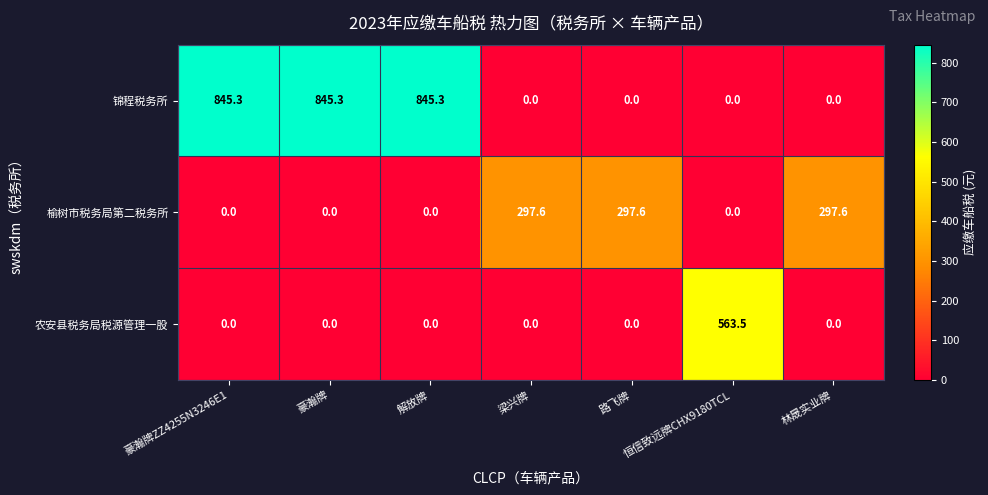

Rank the series by their maximum value, from lowest to highest.

榆树市税务局第二税务所, 农安县税务局税源管理一股, 锦程税务所